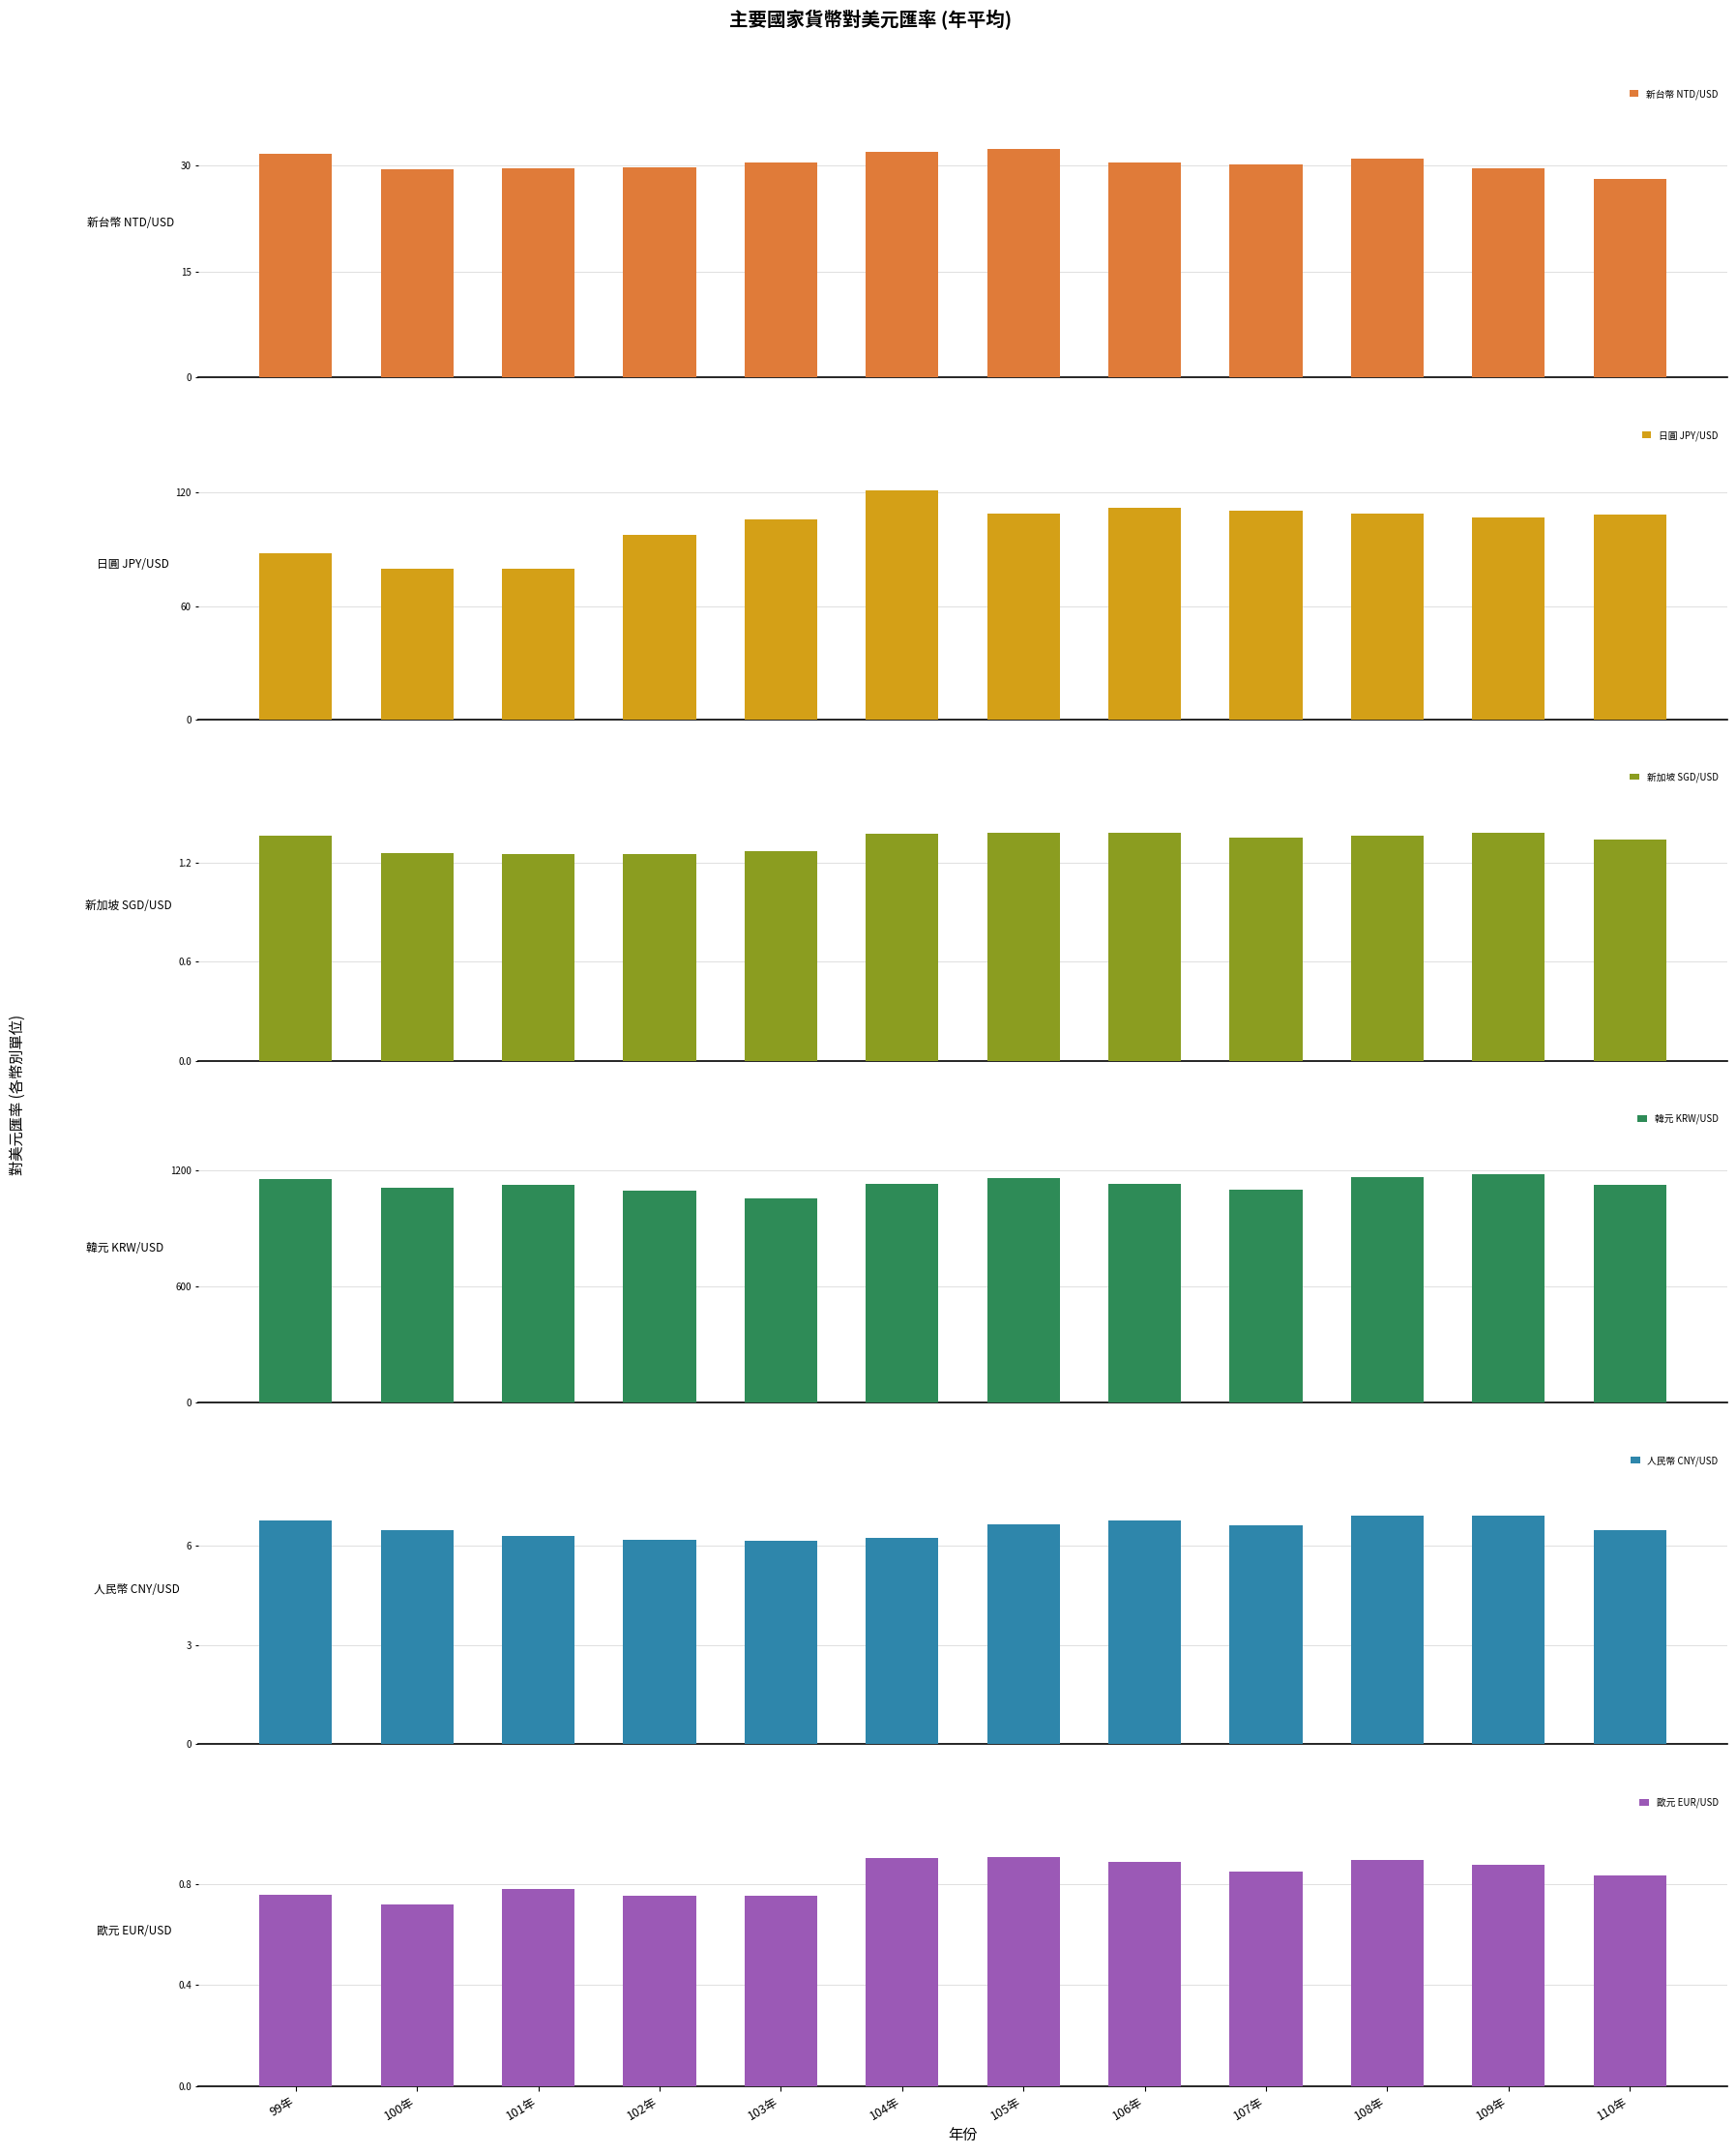

What is the sum of all 歐元 EUR/USD values?

9.9